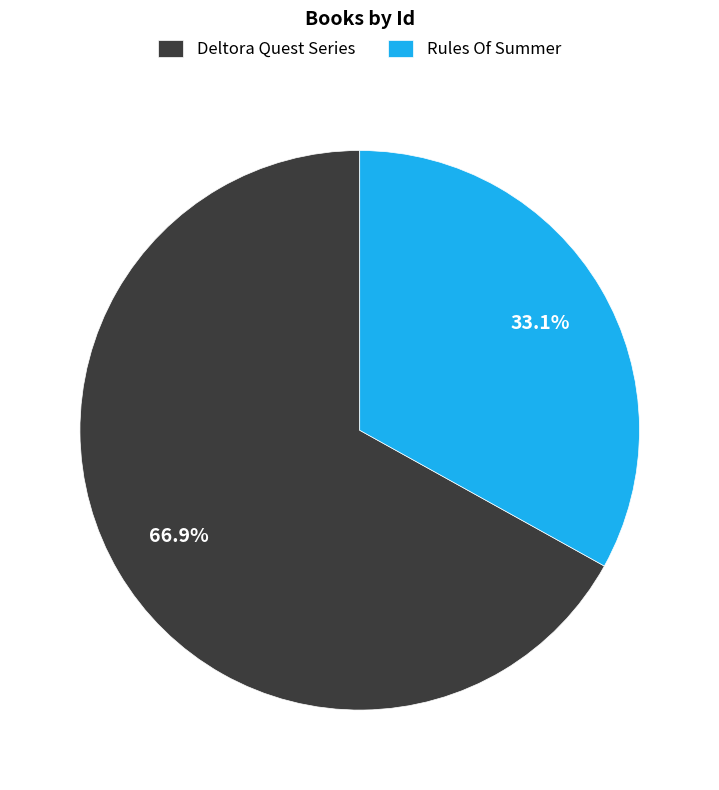

To the nearest percent, what percentage of the pie is Rules Of Summer?

33%